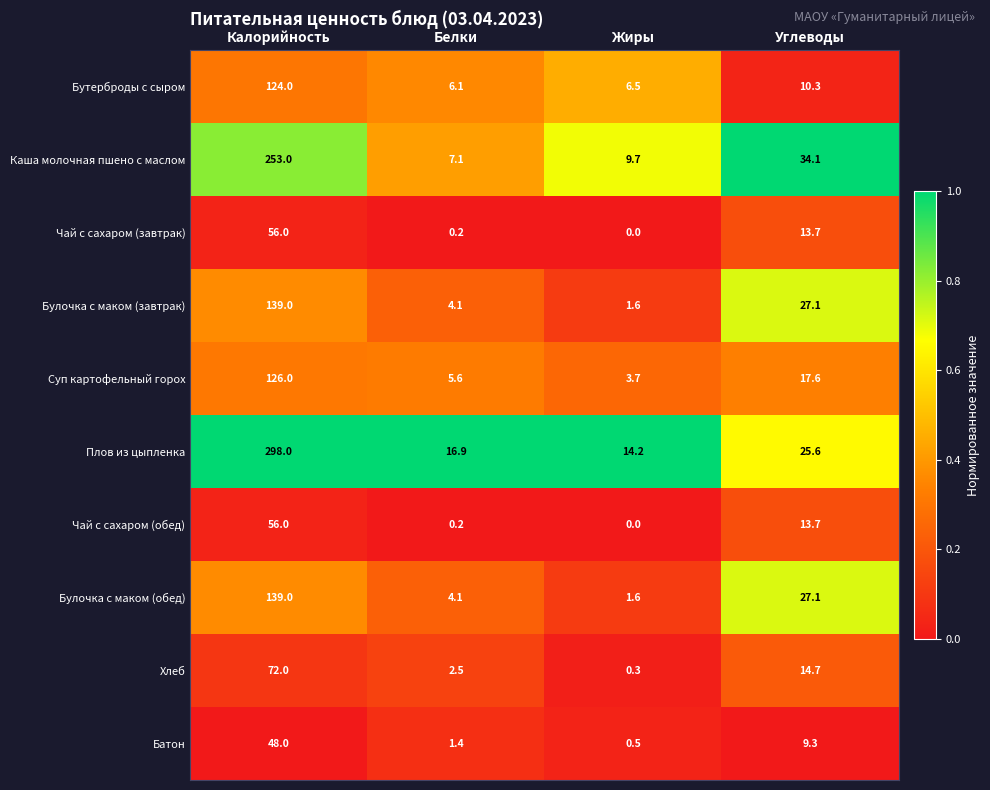

Read the Чай с сахаром (обед) value at Калорийность.

56.0